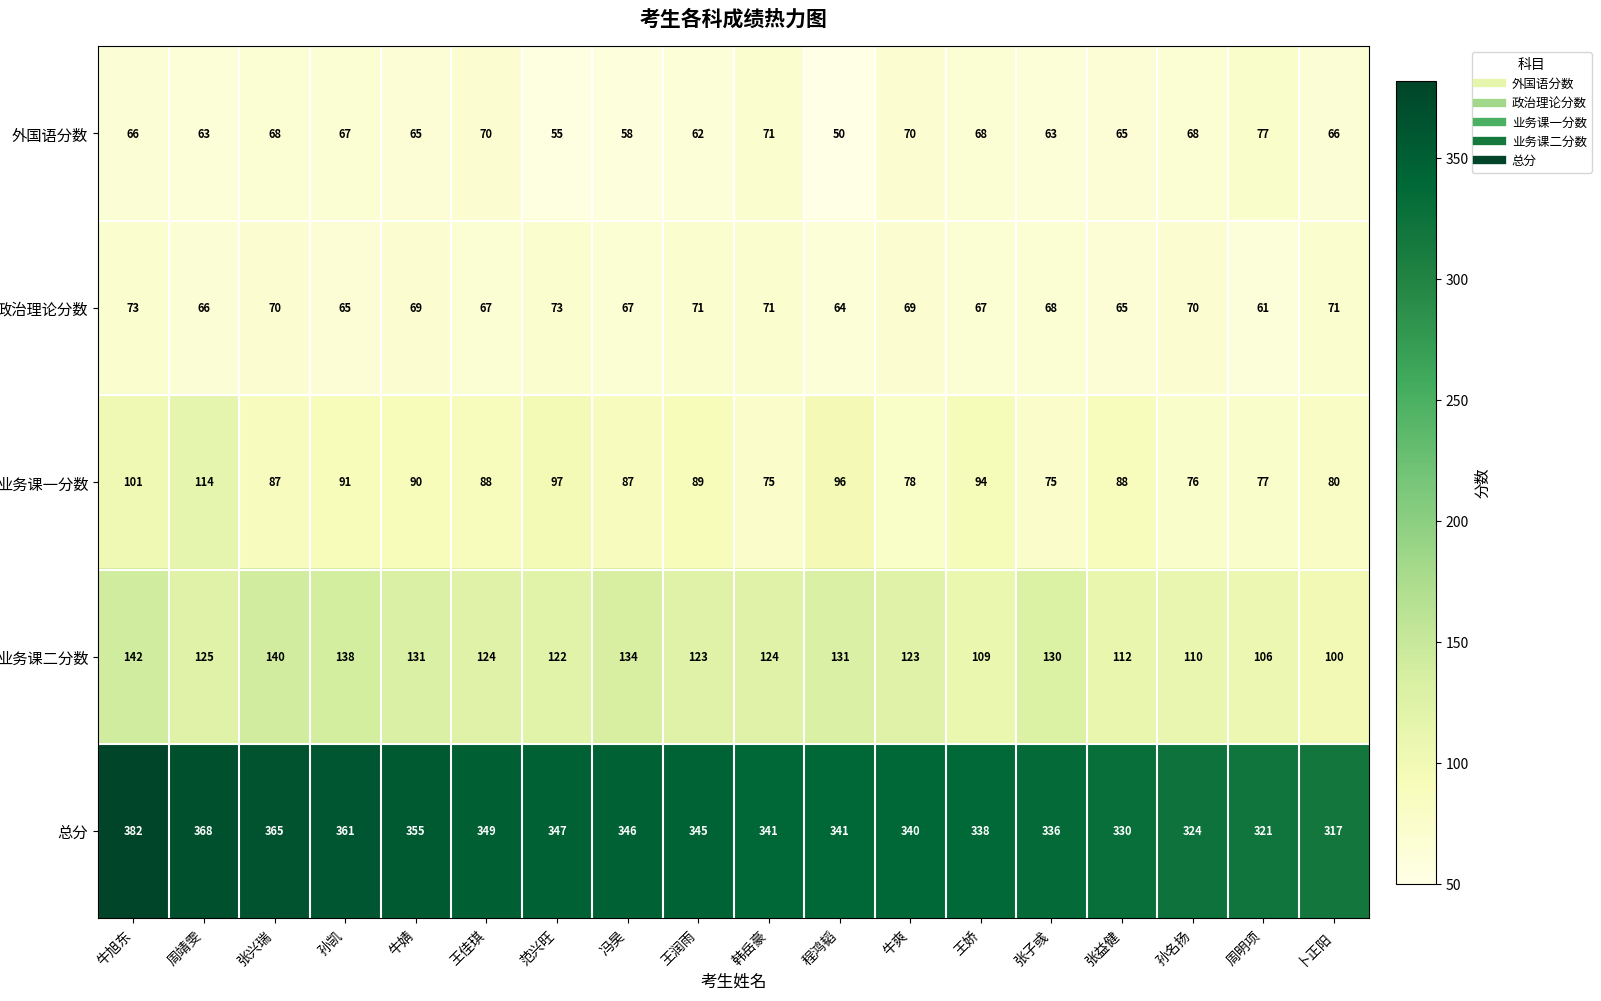

Which label corresponds to the largest value in the chart?

牛旭东